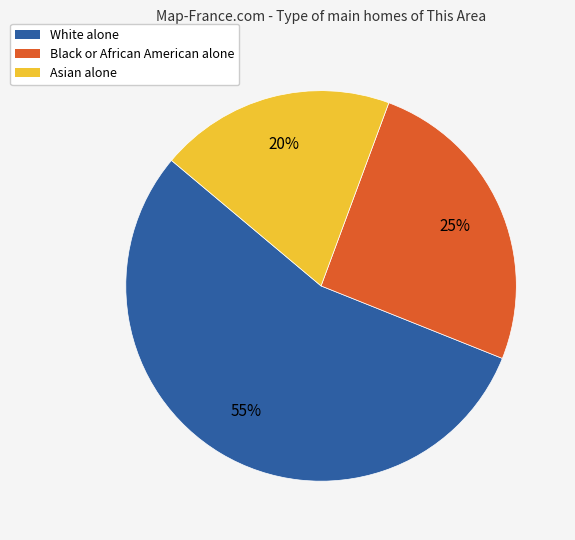

Between White alone and Black or African American alone, which is larger?

White alone